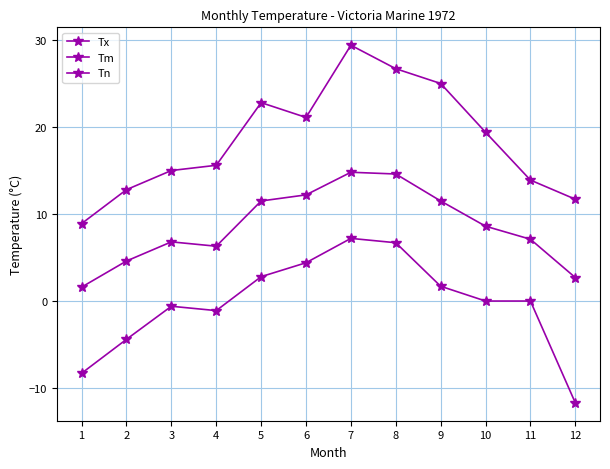

How many lines are shown in the chart?

3